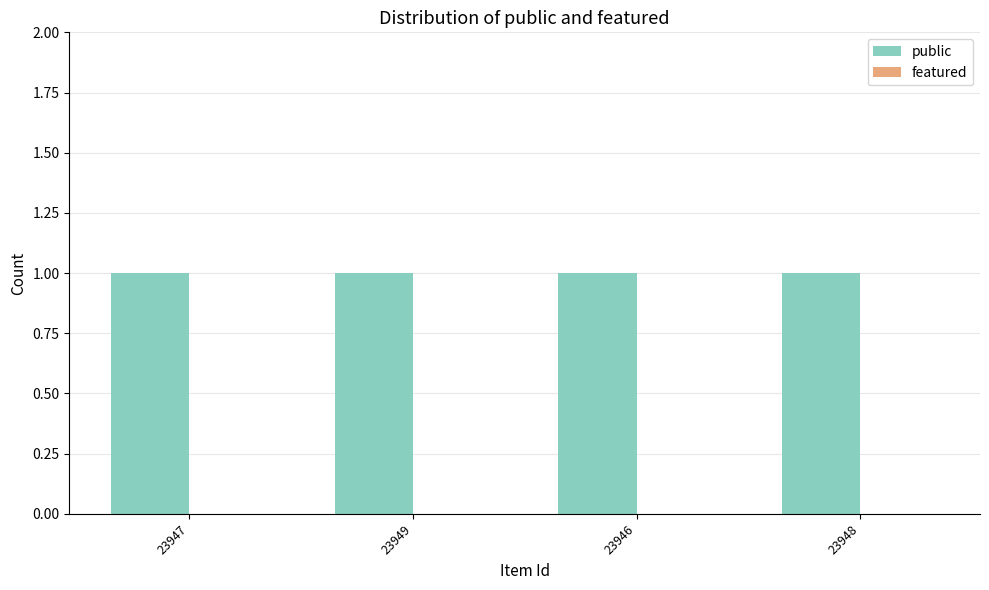

Reading left to right, transcribe all the data shown in this chart.

public: 23947=1	23949=1	23946=1	23948=1
featured: 23947=0	23949=0	23946=0	23948=0